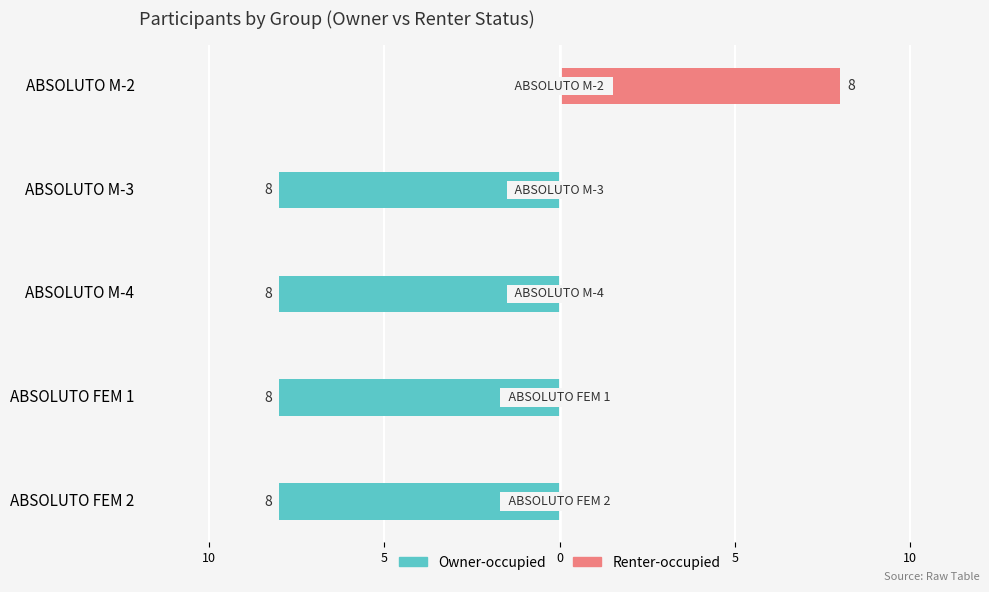

Reading left to right, extract all data points from this chart.

Owner-occupied: -8	-8	-8	-8	0
Renter-occupied: 0	0	0	0	8